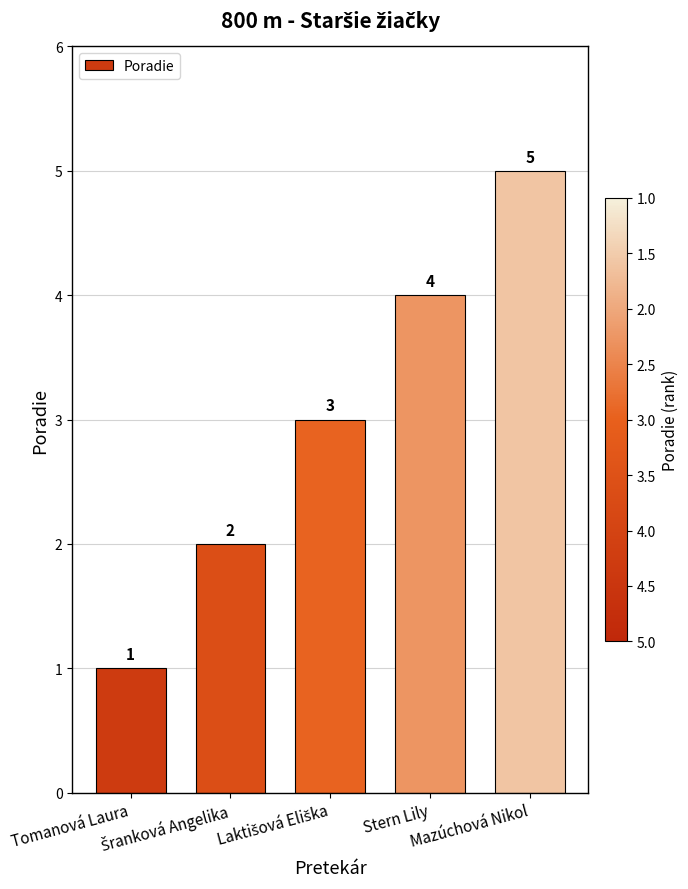

How many values are between 2 and 4?

3